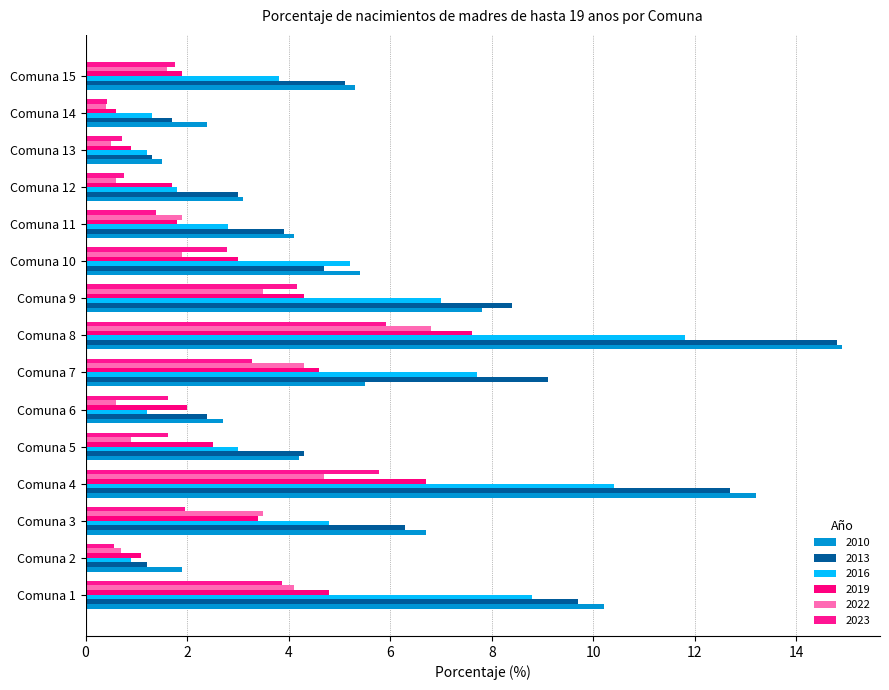

Is the value of 2010 at Comuna 5 greater than the value of 2019 at Comuna 3?

Yes